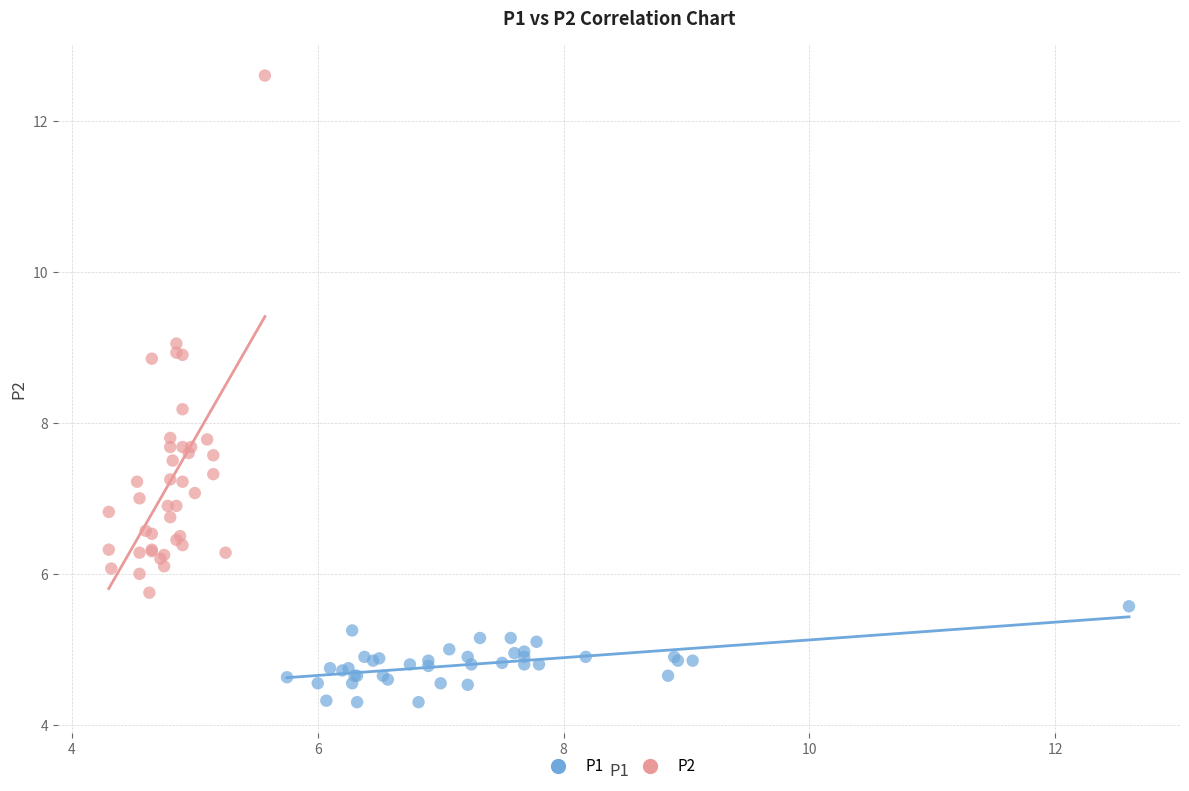

Which series reaches the maximum Y coordinate?

P2